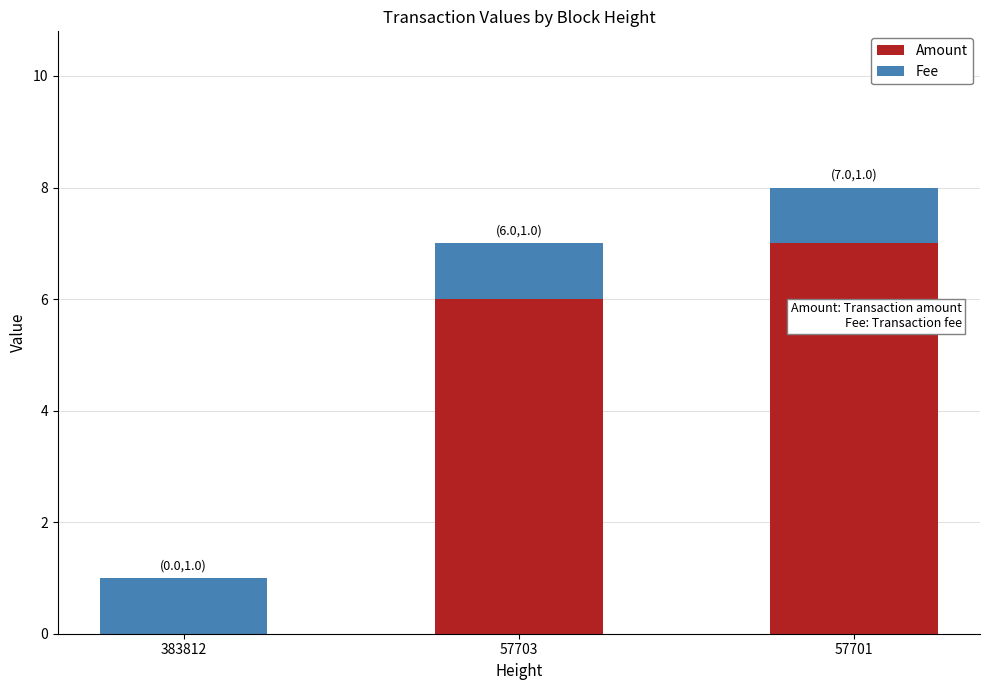

Reading left to right, what are the values for Amount?

383812=0	57703=6	57701=7